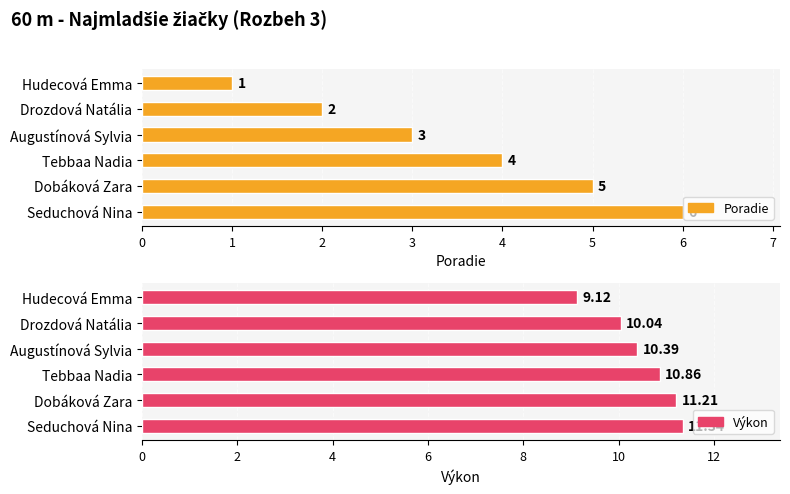

Is the value of Poradie at Seduchová Nina greater than the value of Výkon at Tebbaa Nadia?

No